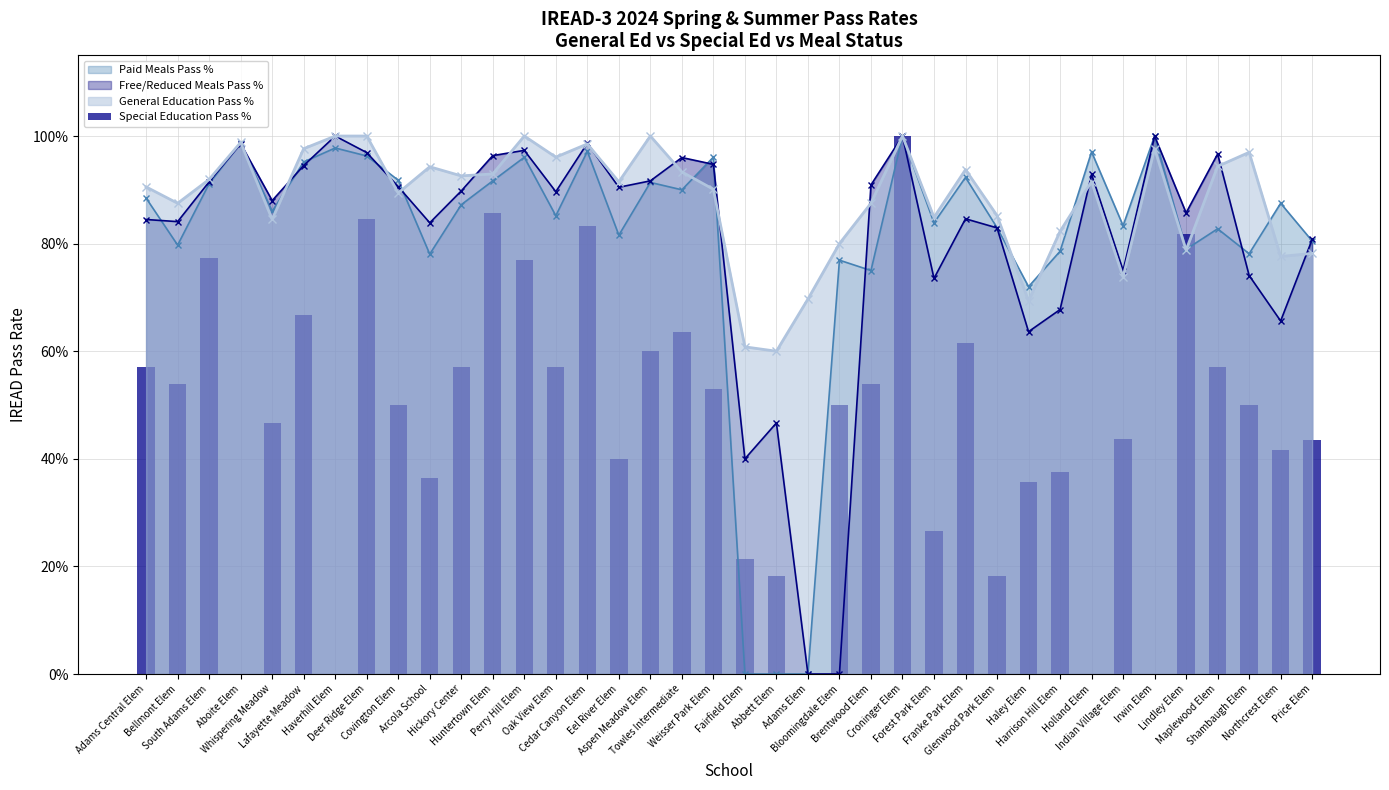

What is the approximate value at Lafayette Meadow?

0.7